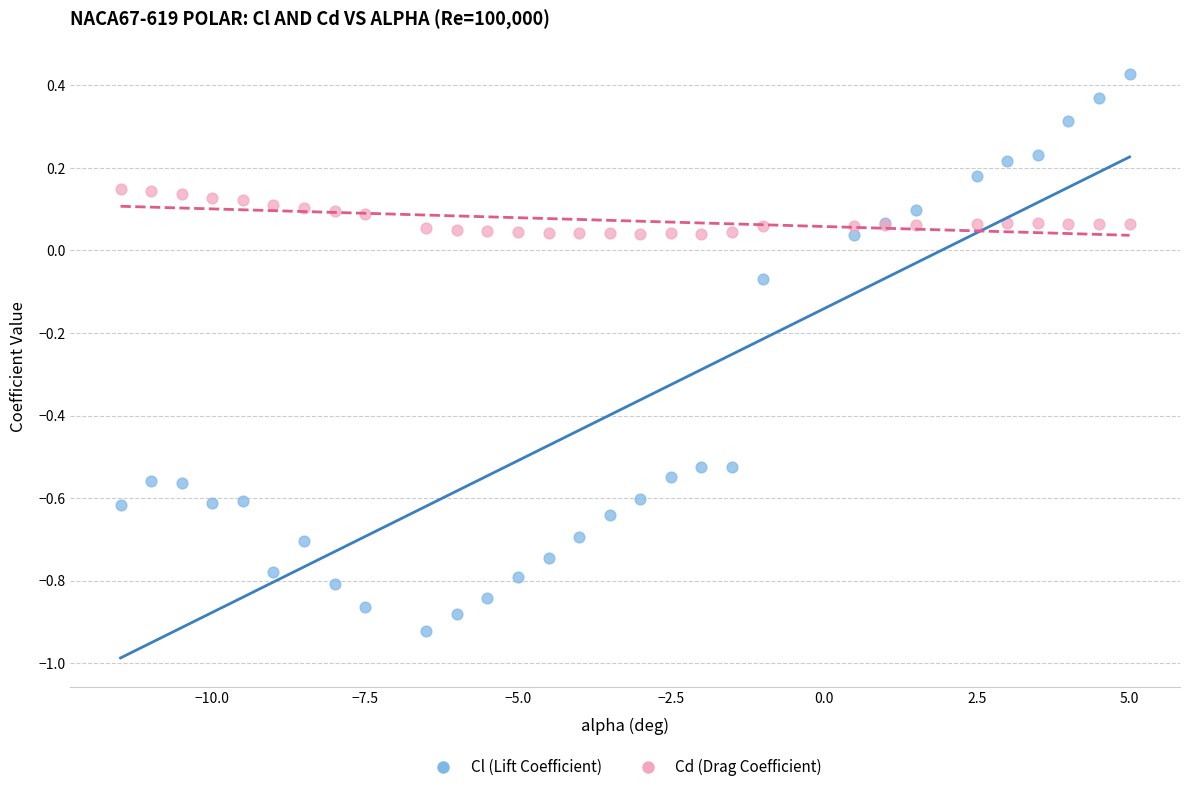

Which series reaches the minimum Y coordinate?

Cl (Lift Coefficient)